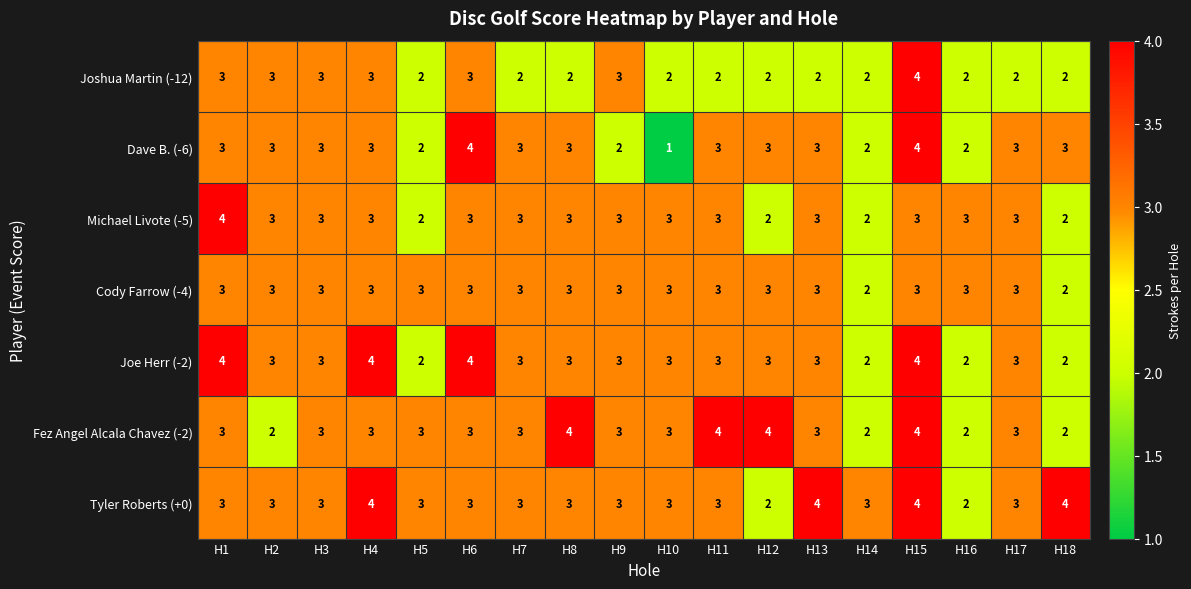

Which series has the largest range (max minus min)?

Dave B. (-6)